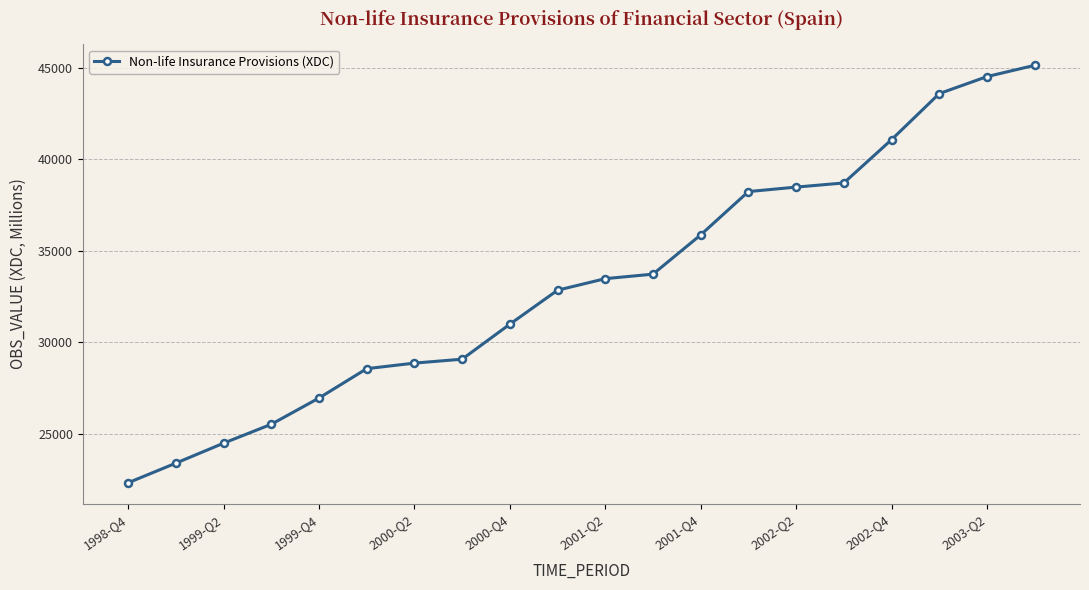

Is this an area chart (filled region under the line)?

No